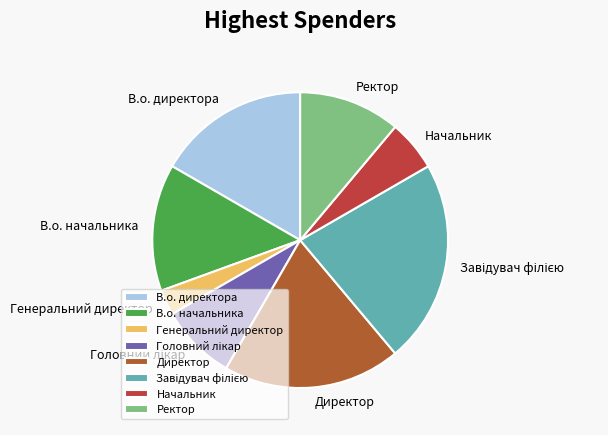

What is the smallest slice in the pie chart?

Генеральний директор